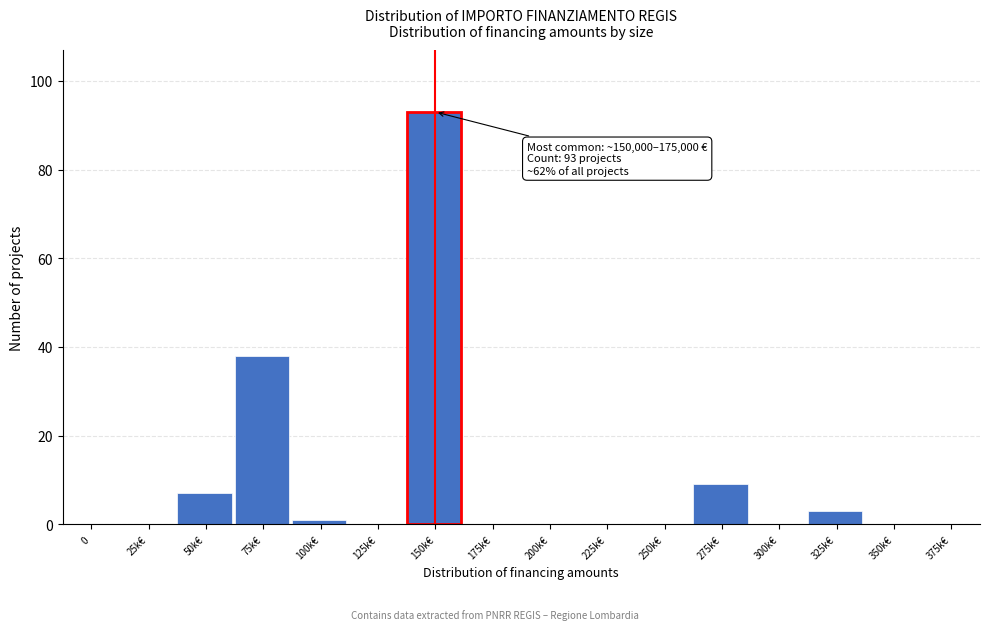

Reading right to left, list all the values displayed in this chart.

375k€=0	350k€=0	325k€=3	300k€=0	275k€=9	250k€=0	225k€=0	200k€=0	175k€=0	150k€=93	125k€=0	100k€=1	75k€=38	50k€=7	25k€=0	0=0